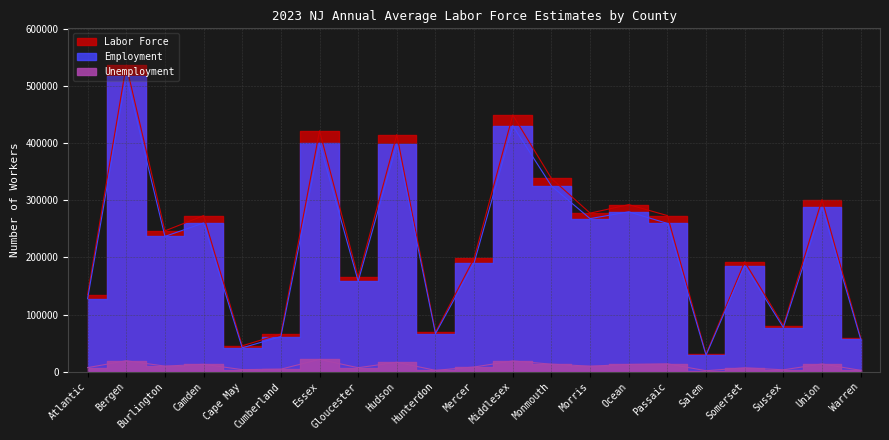

The value of Unemployment at Gloucester is 9258. True or false?

False